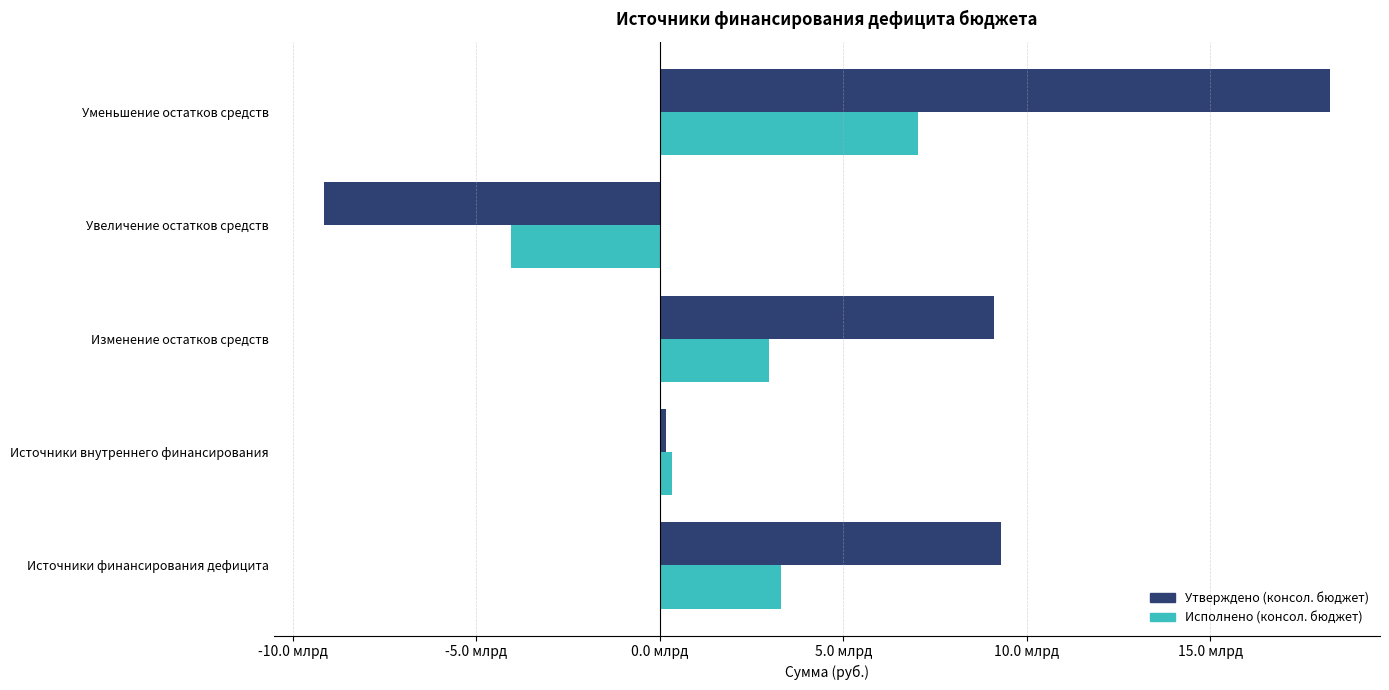

Which series has the largest total across all categories?

Утверждено (консол. бюджет)